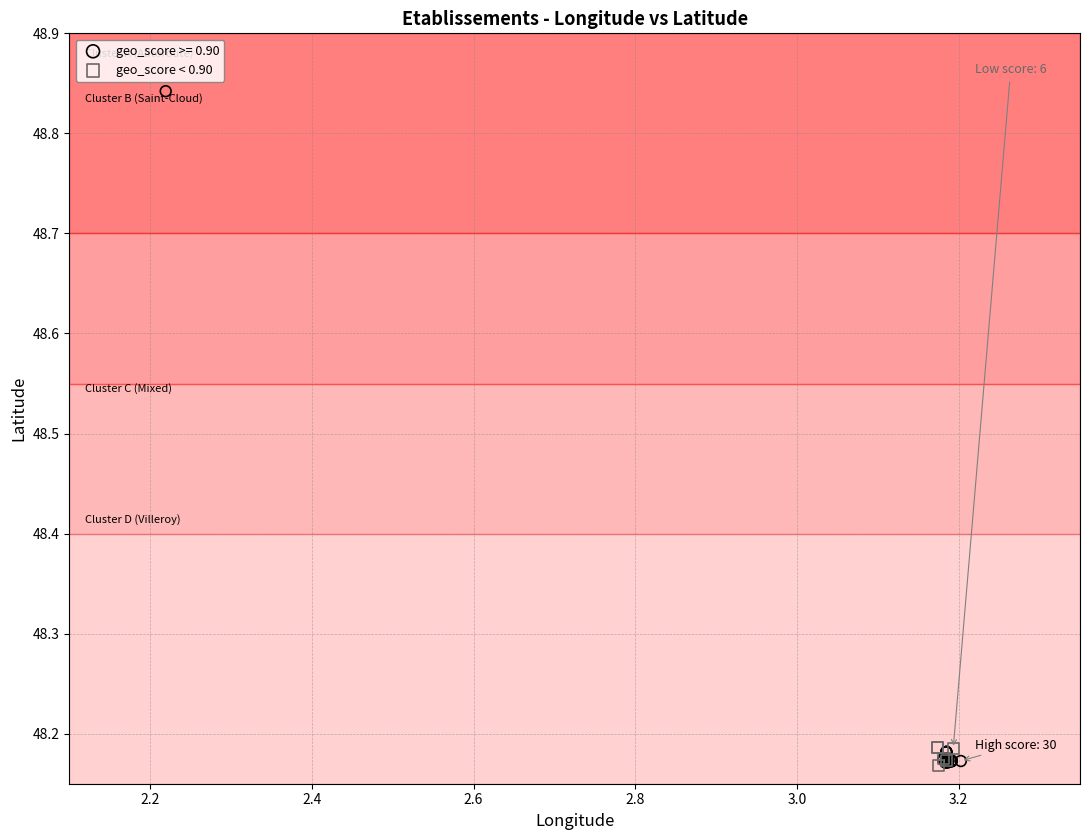

Which series reaches the maximum Y coordinate?

geo_score >= 0.90